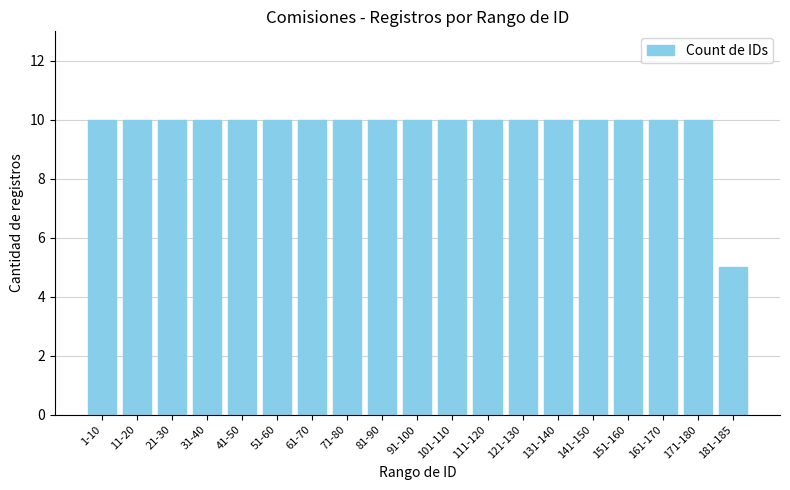

What is the greatest value displayed?

10